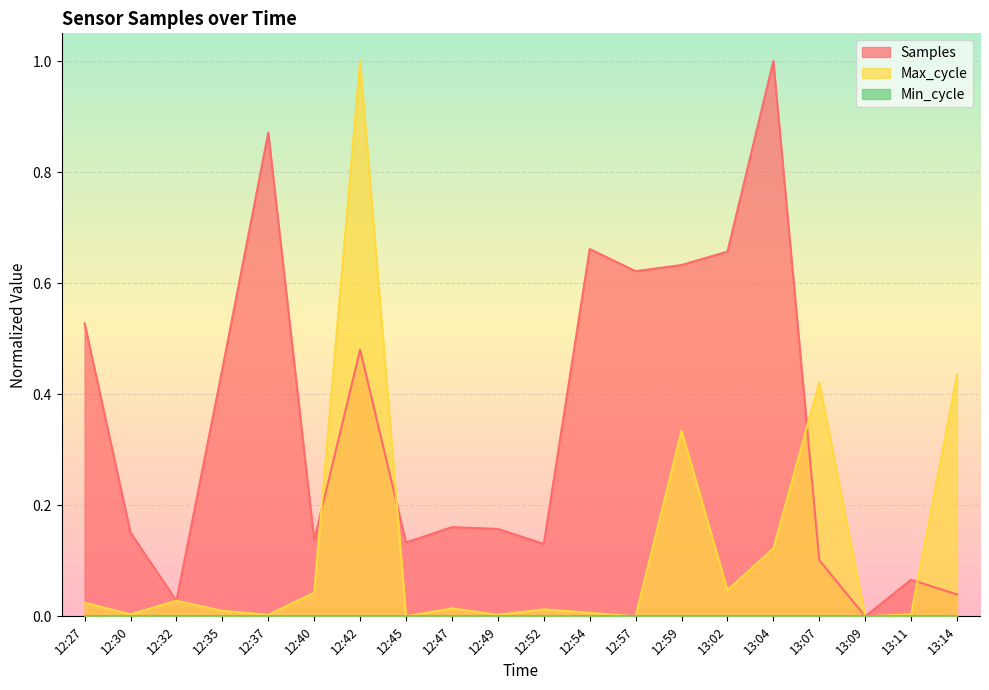

Which series has the largest range (max minus min)?

Samples